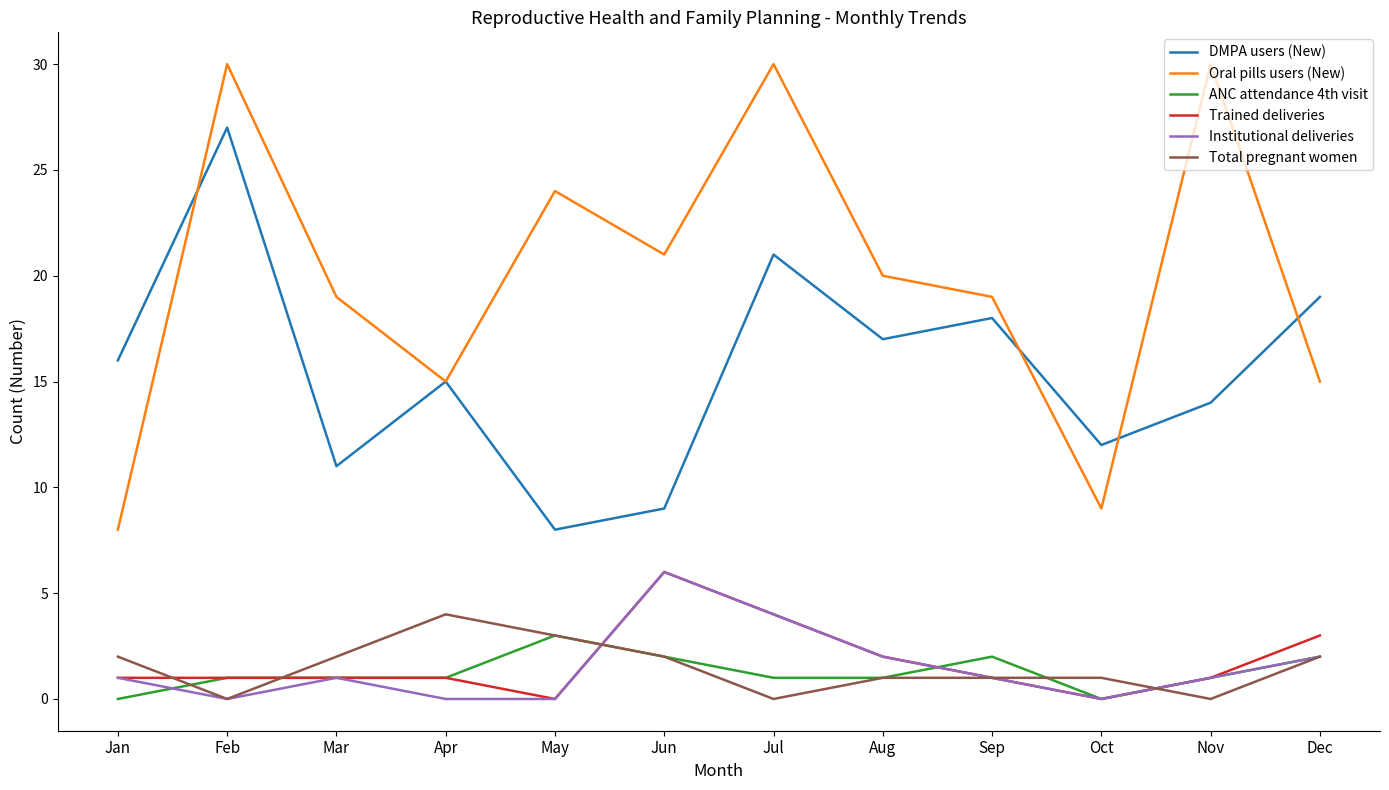

Rank the categories by DMPA users (New) value from lowest to highest.

May, Jun, Mar, Oct, Nov, Apr, Jan, Aug, Sep, Dec, Jul, Feb